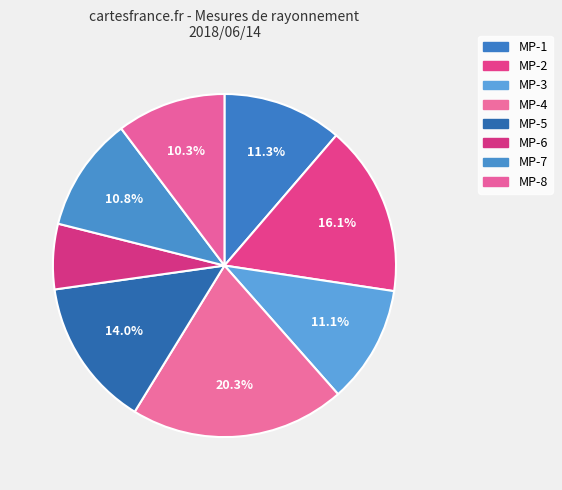

Which category has the smallest portion of the pie?

MP-6